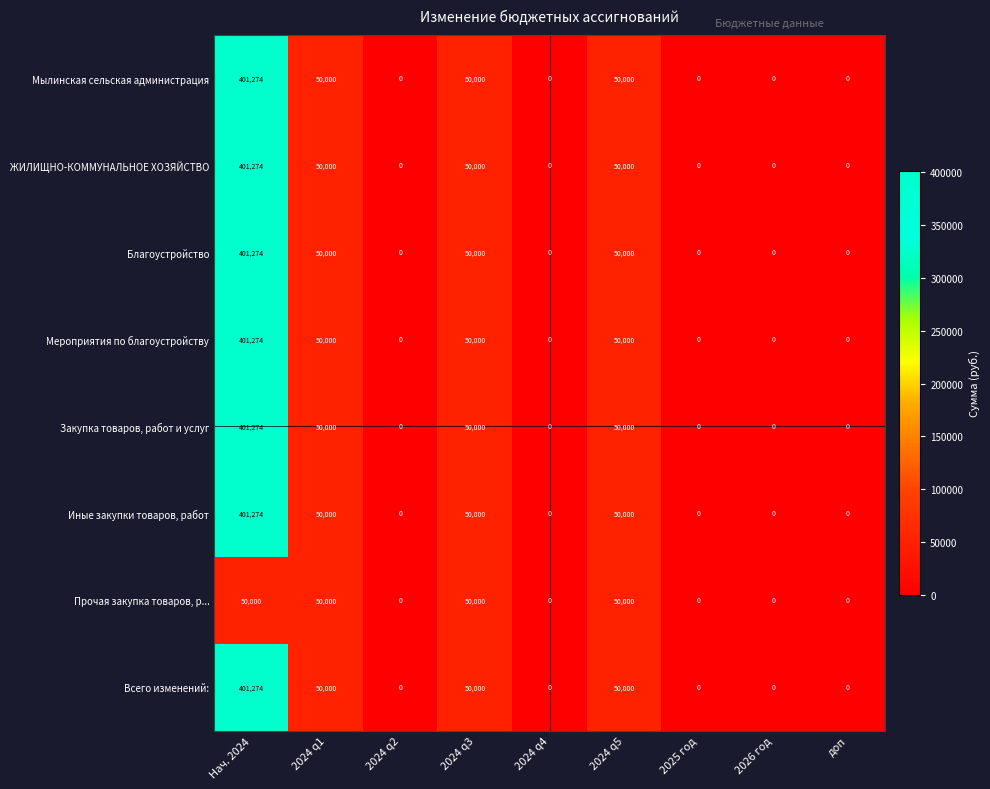

At which category does the chart reach its peak across all series?

Нач. 2024